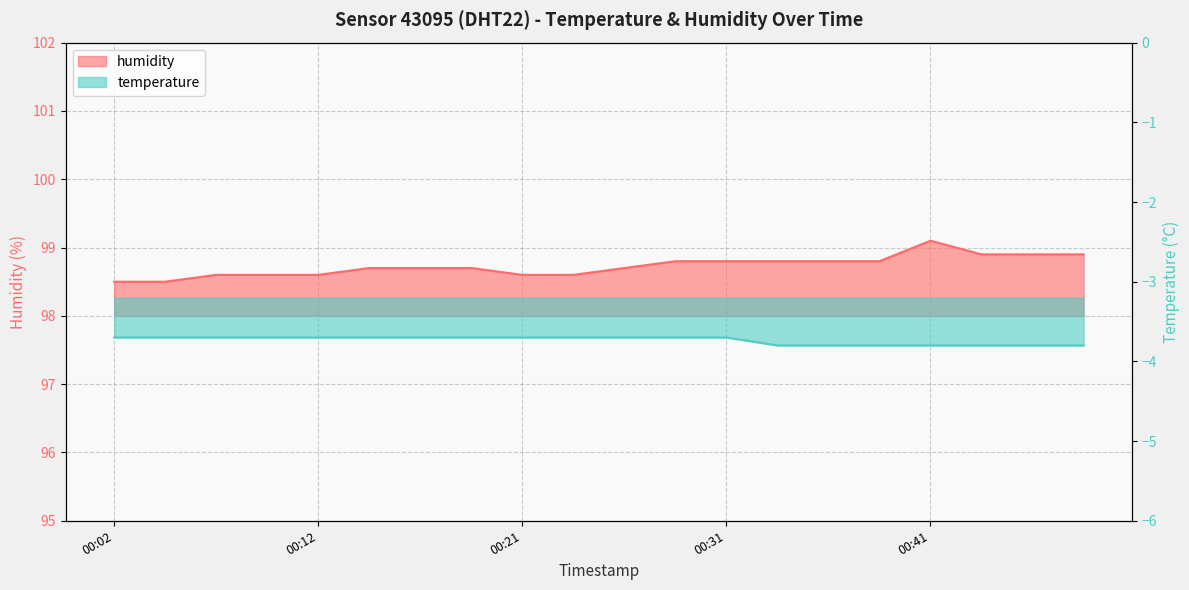

At which label does humidity reach its peak?

00:41